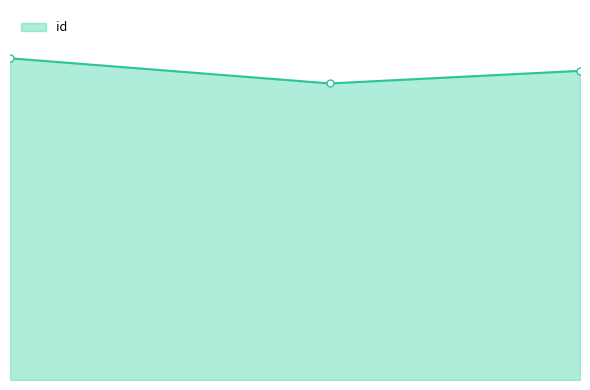

What is the value of the 1st point from the left?

179